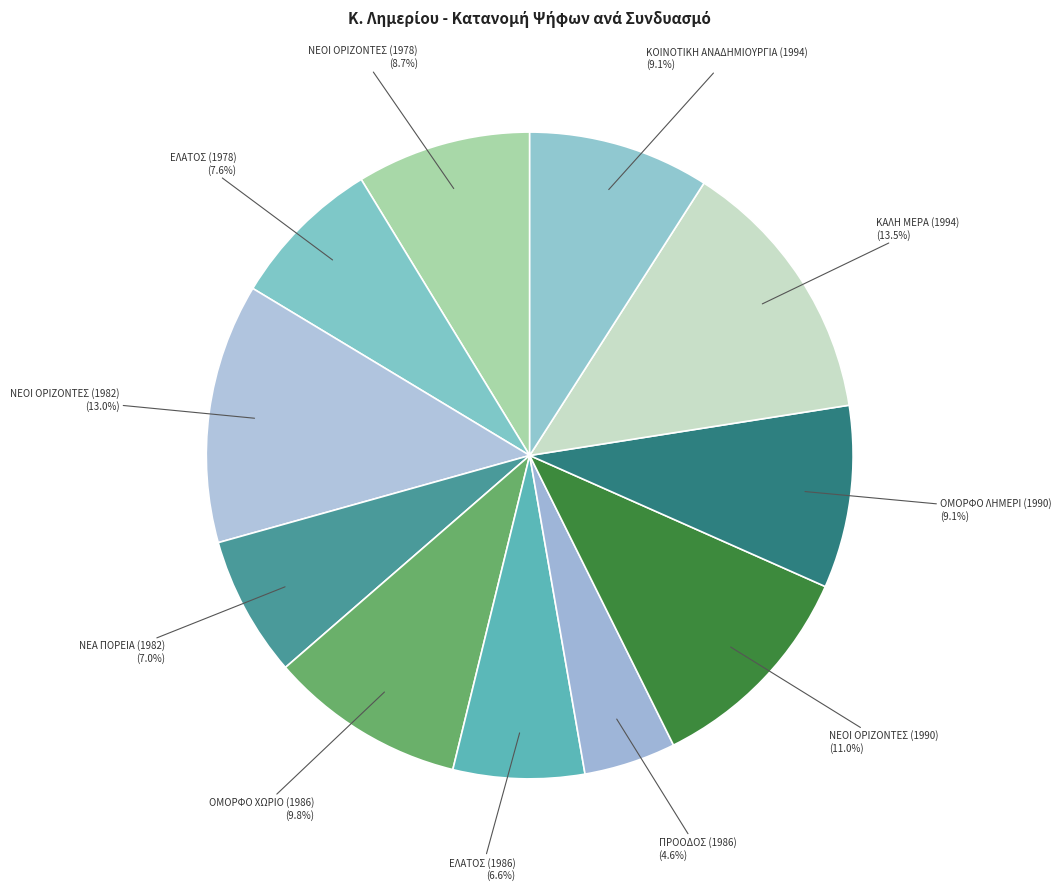

How many segments does this pie chart have?

11